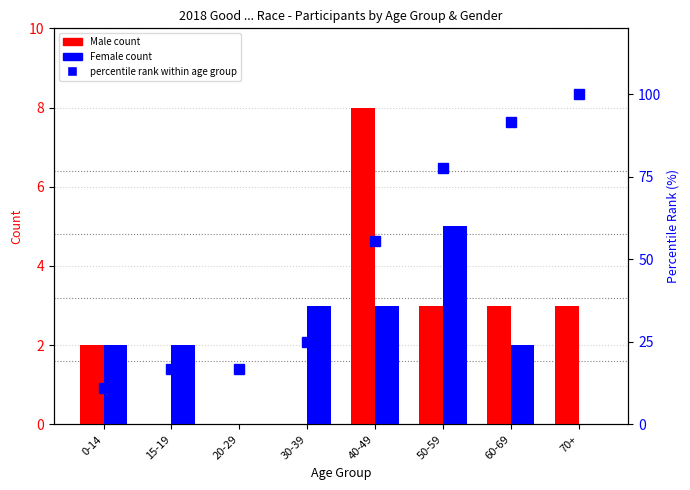

At which label is F closest to 2?

0-14